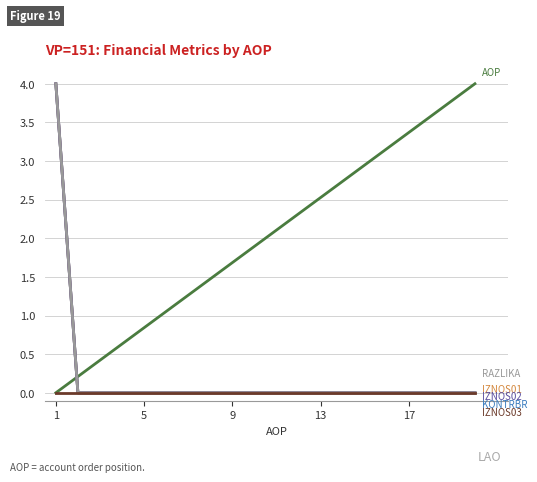

Does the chart display data point markers on the line(s)?

No